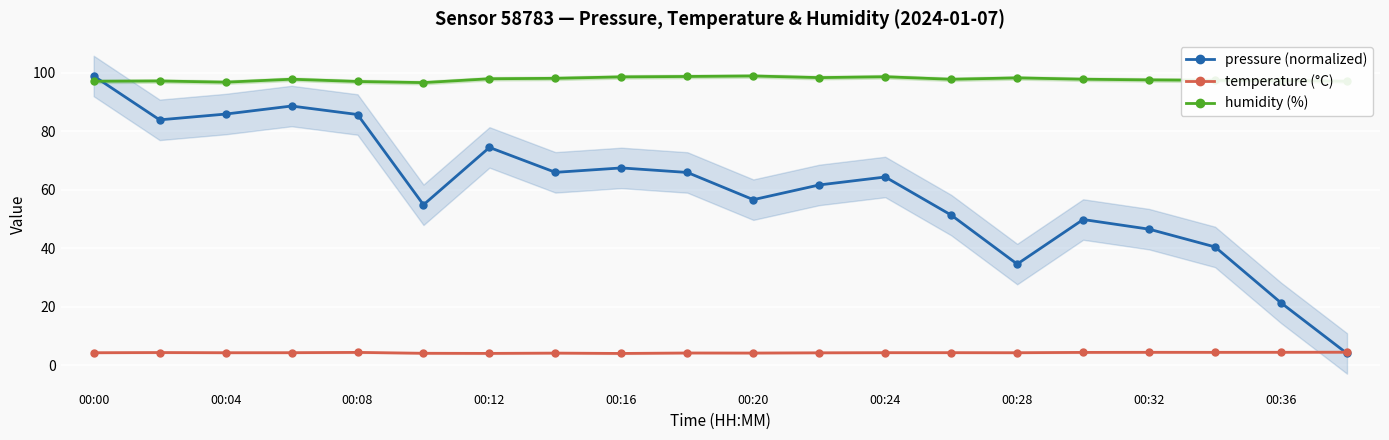

True or false: temperature (°C) and humidity (%) cross at least once.

False